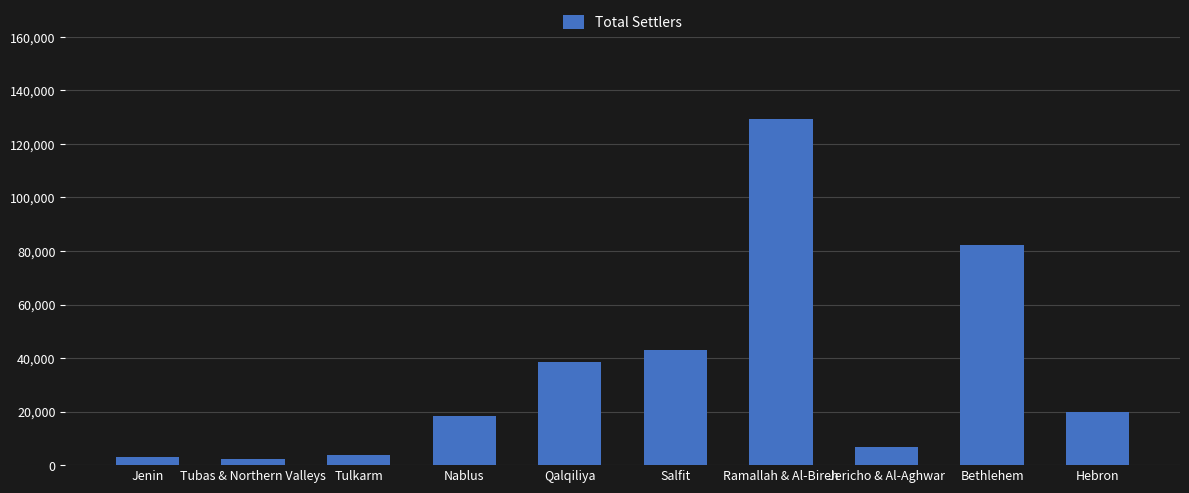

What is the maximum value shown in the chart?

129201